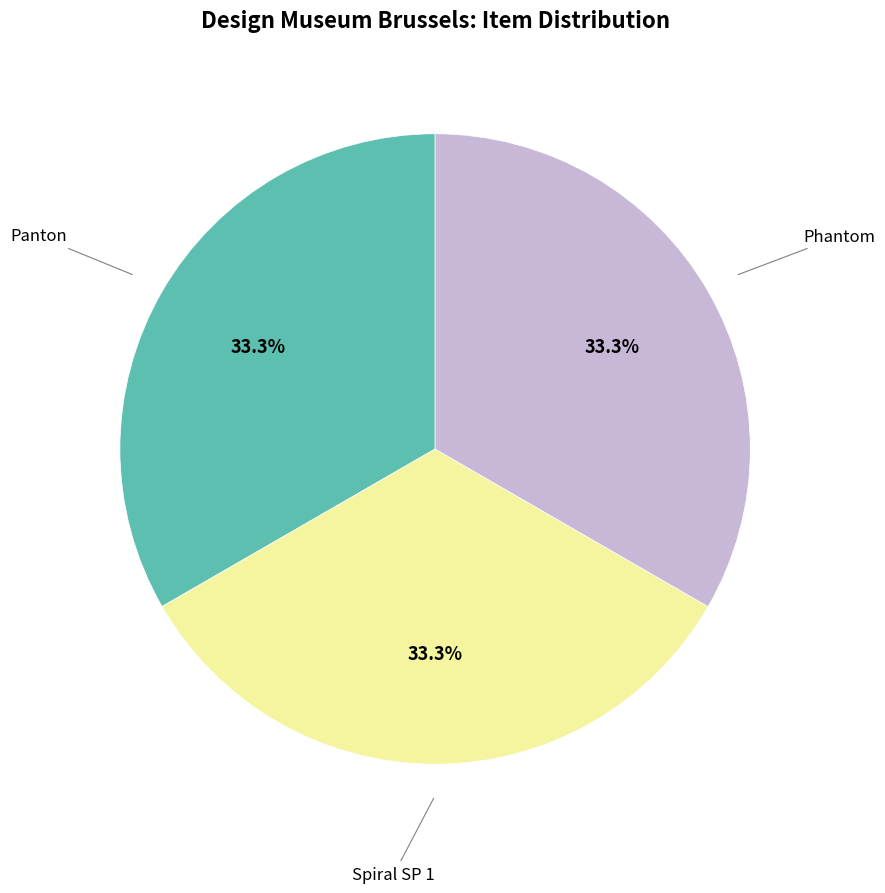

Is there any slice that represents more than half of the pie?

No